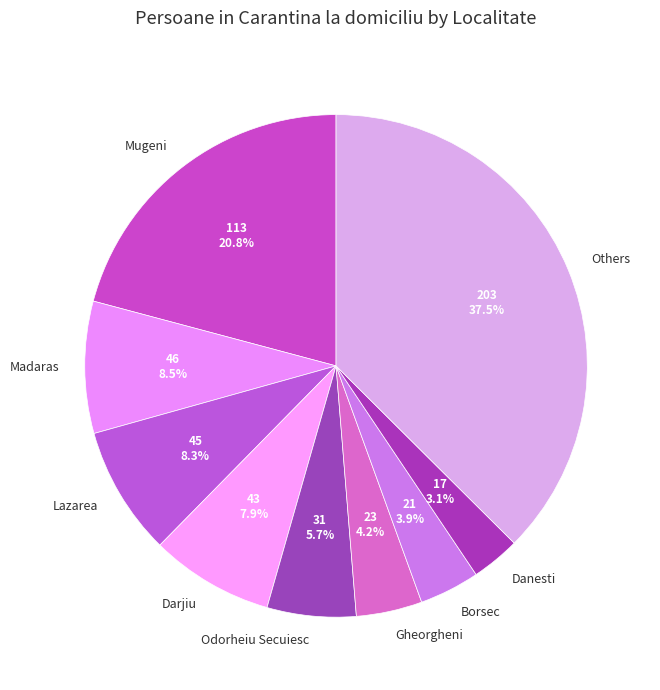

To the nearest percent, what percentage of the pie is Darjiu?

8%